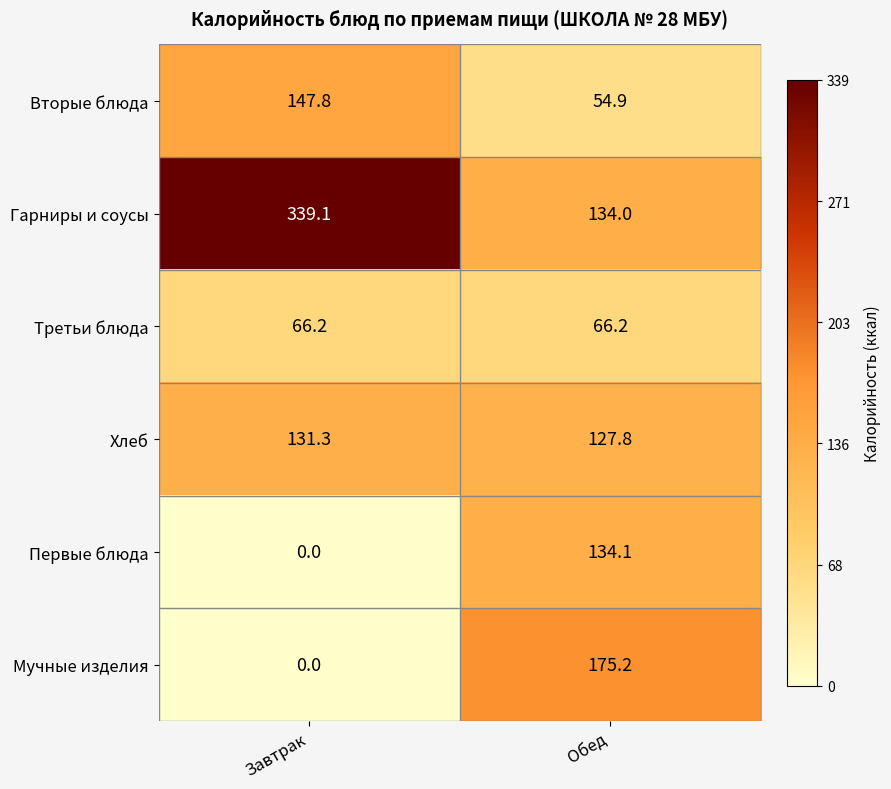

Which category has the lowest value in the Гарниры и соусы series?

Обед